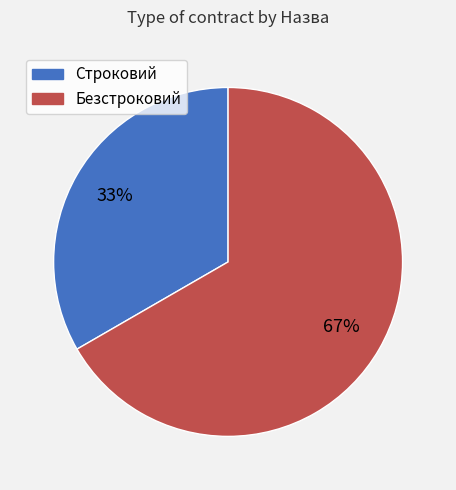

What percentage is the Безстроковий slice, to the nearest percent?

67%